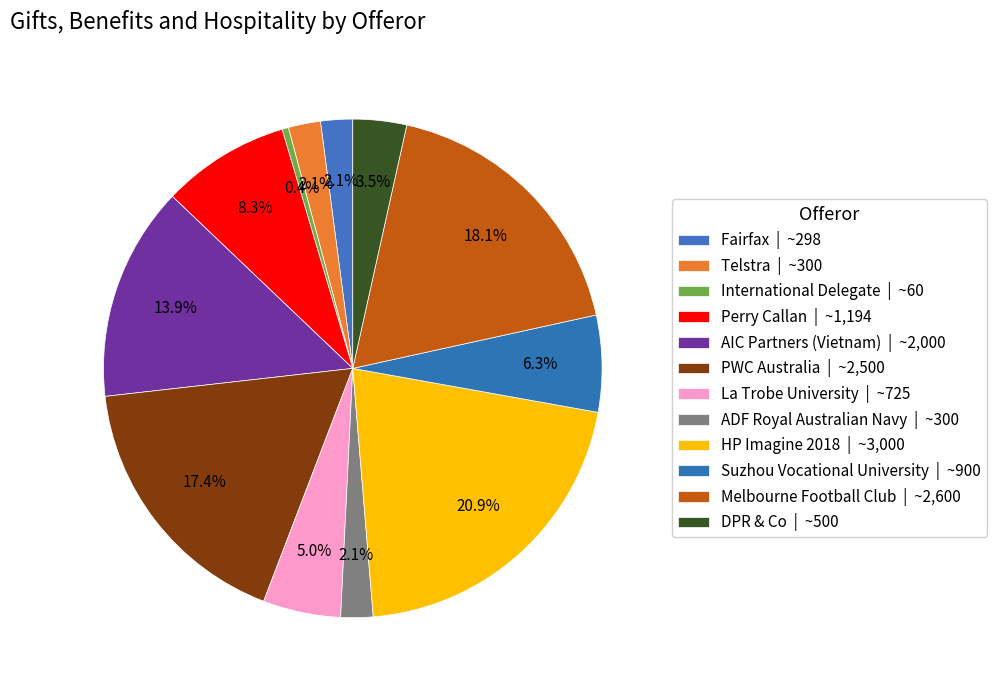

Is it true that ADF Royal Australian Navy is 2% of the pie?

True